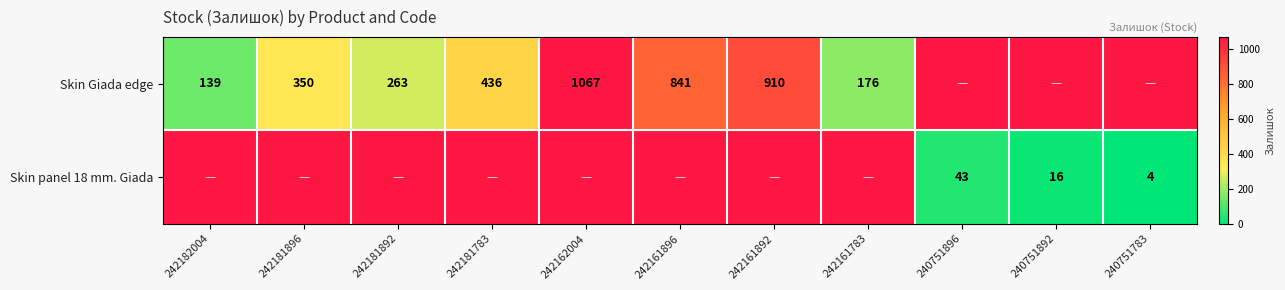

Is it true that Skin panel 18 mm. Giada equals 64 at 240751896?

False